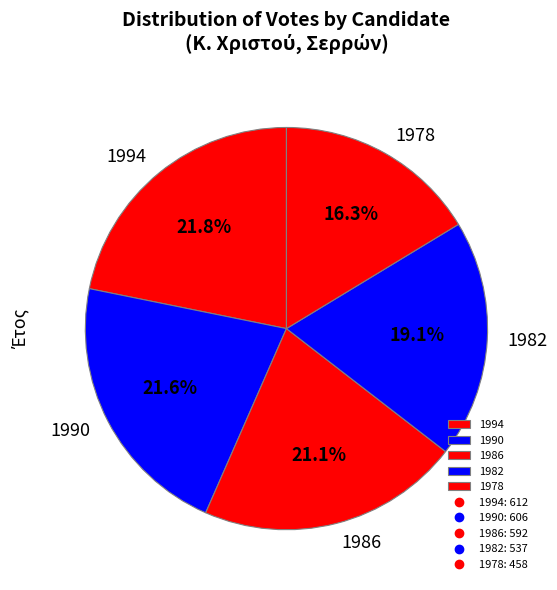

What is the ratio of the value at 1982 to the value at 1994?

0.9